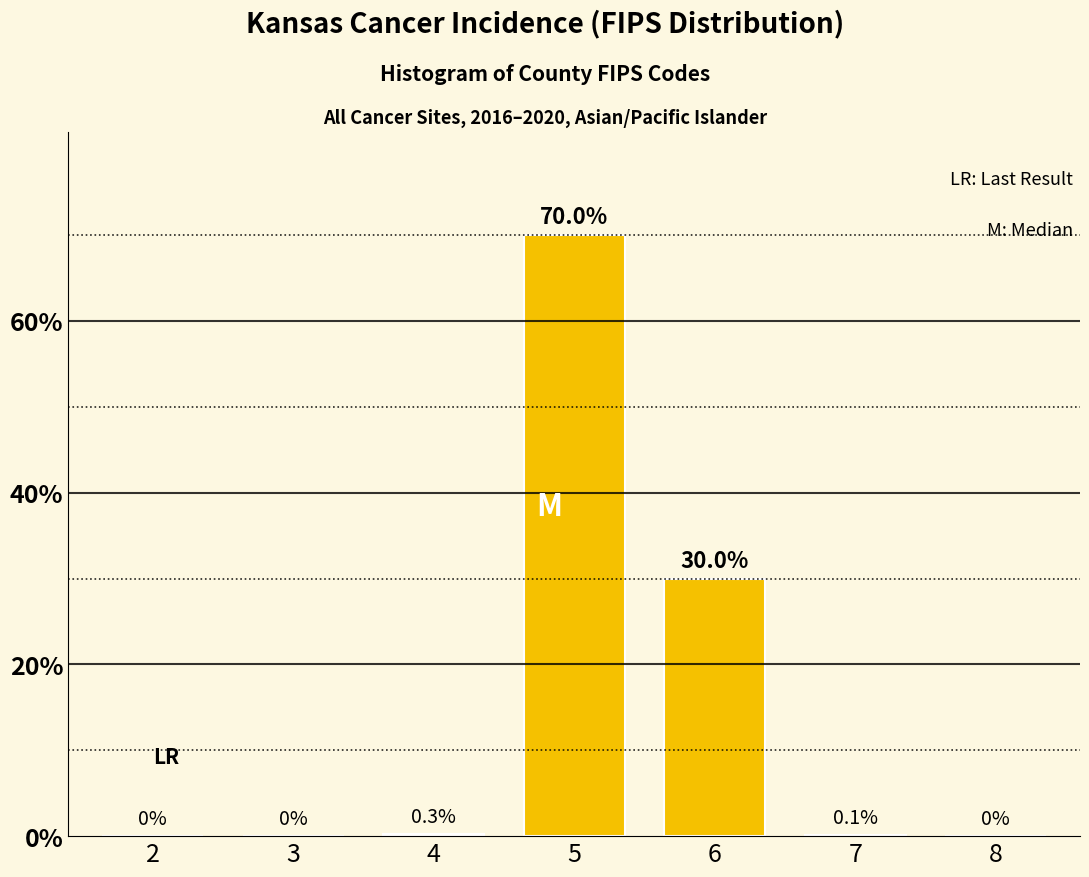

Reading left to right, list all the values displayed in this chart.

2=0.0	3=0.0	4=0.3	5=70.0	6=30.0	7=0.1	8=0.0